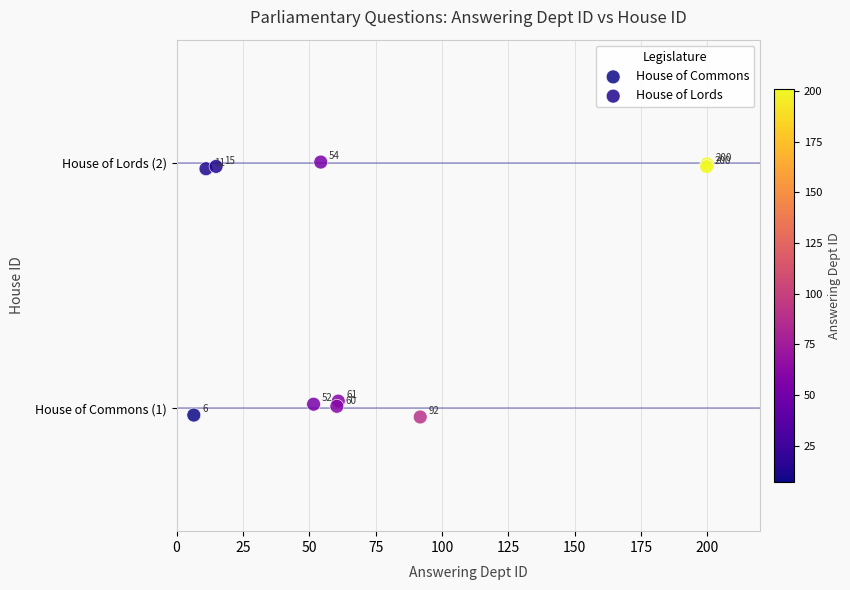

Which series contains the highest Y value?

House of Lords